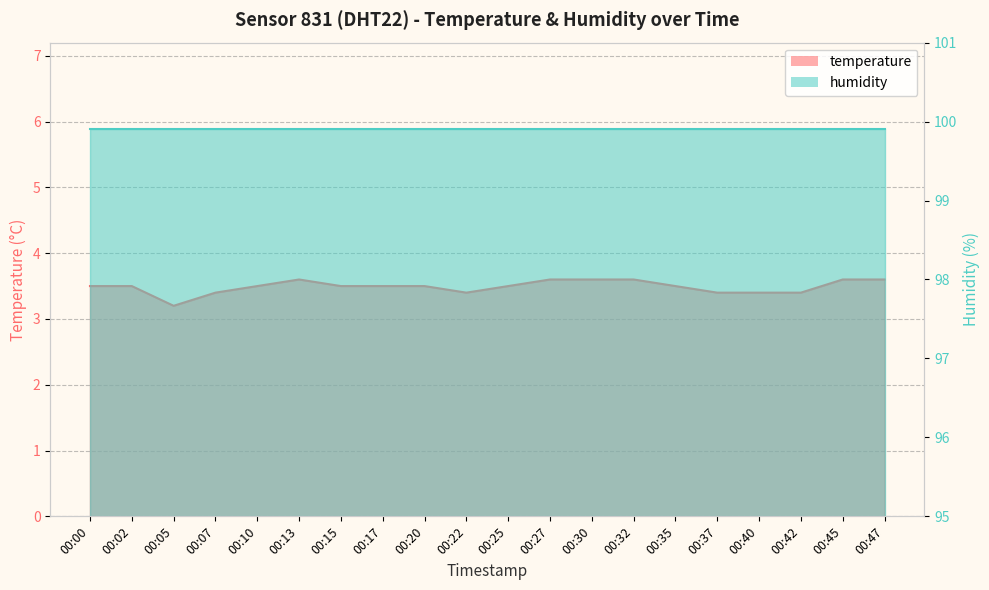

What is the greatest value displayed?

3.6